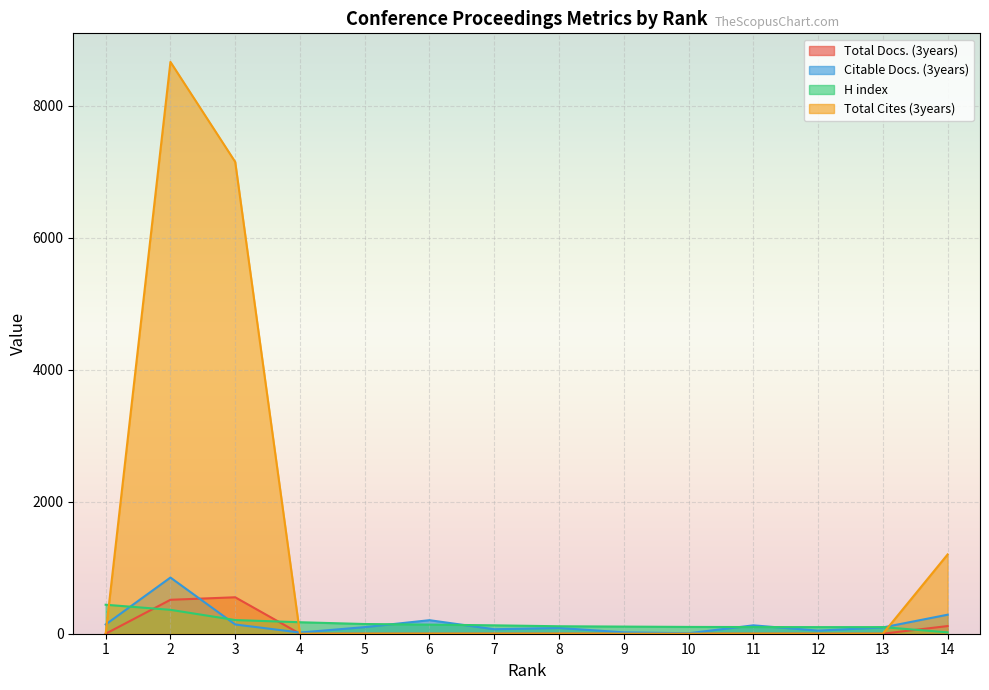

Rank the categories by Citable Docs. (3years) value from lowest to highest.

10, 4, 9, 12, 7, 8, 13, 5, 11, 1, 3, 6, 14, 2